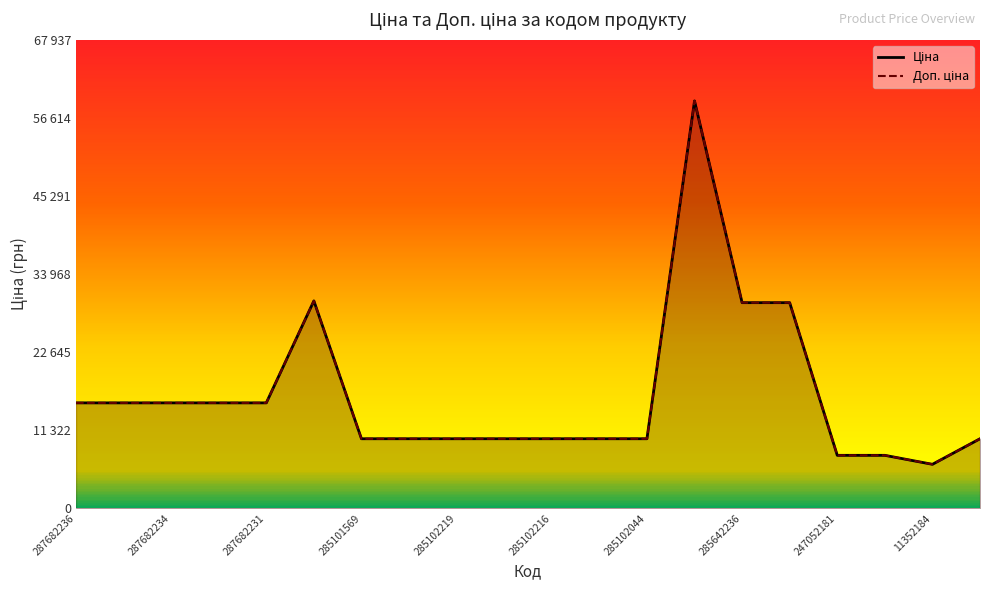

Which series has the widest spread of values?

Ціна